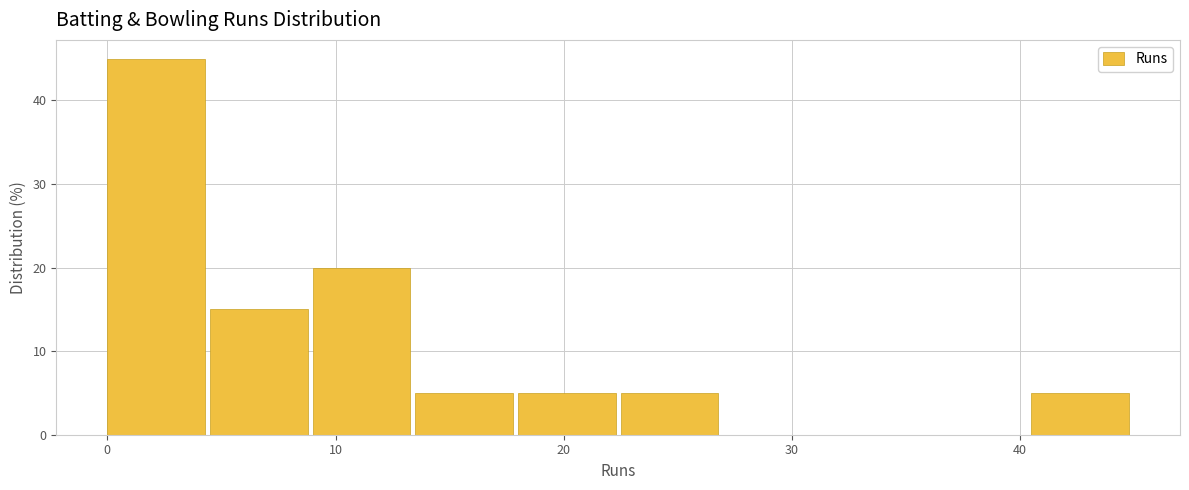

Which range on the x-axis has the tallest bar?

0.0 to 4.5